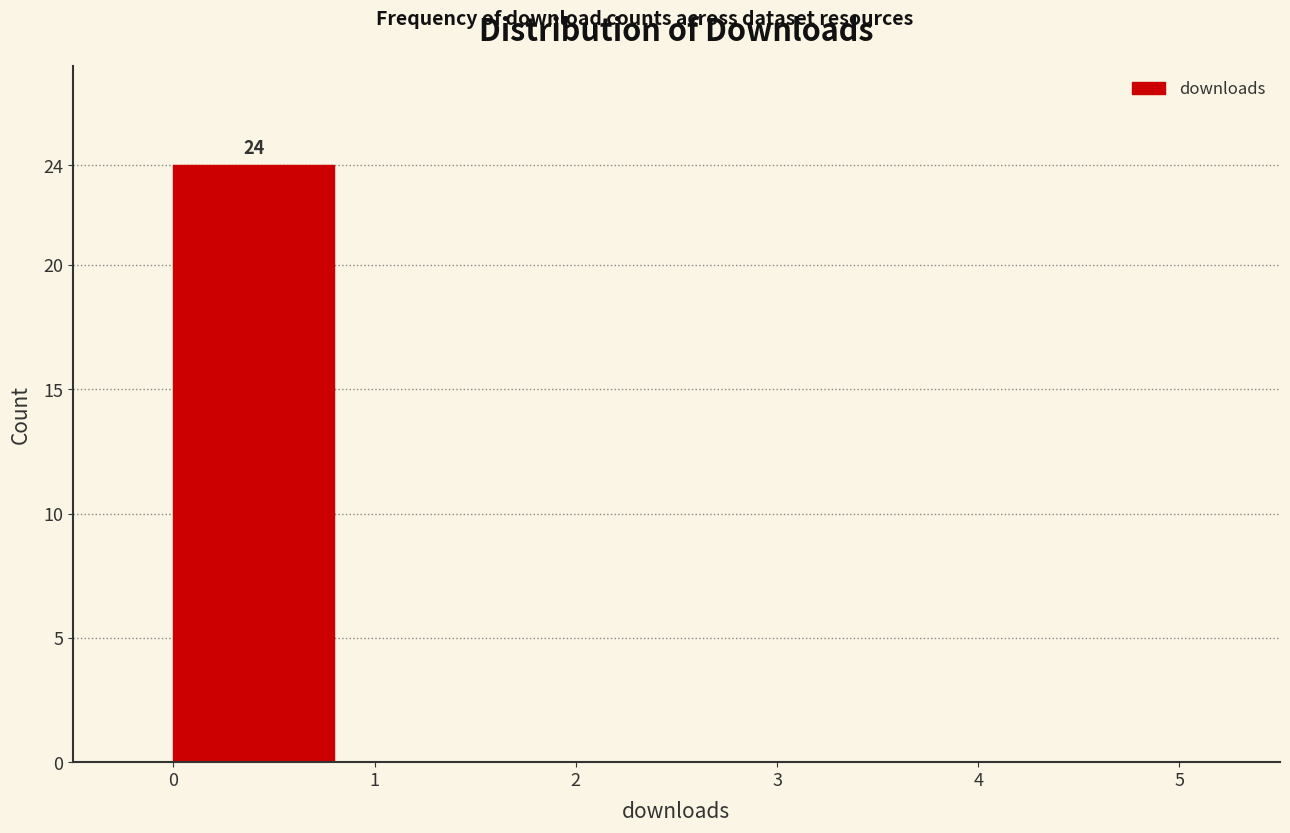

Reading right to left, extract all data points from this chart.

4=0	3=0	2=0	1=0	0=24